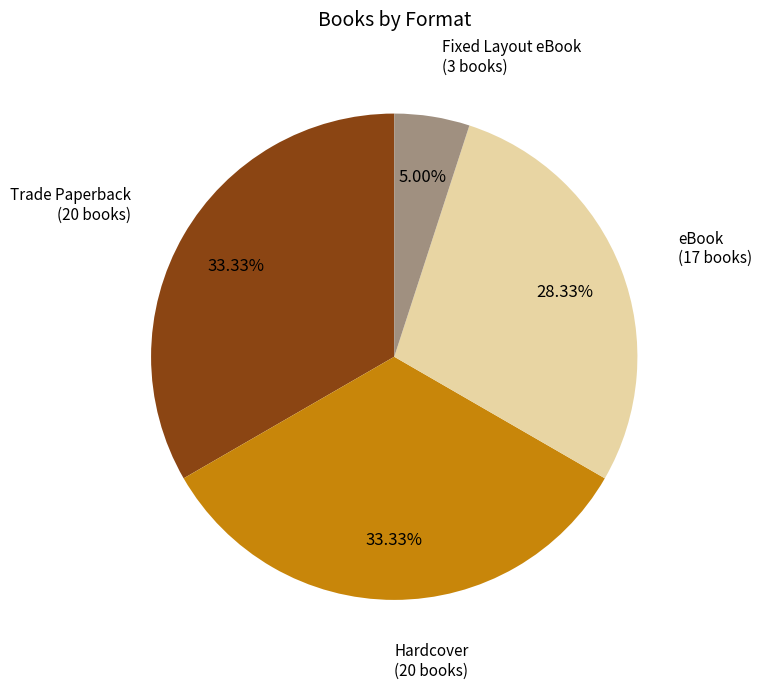

To the nearest percent, what is the difference between the largest and smallest slice percentages?

28%